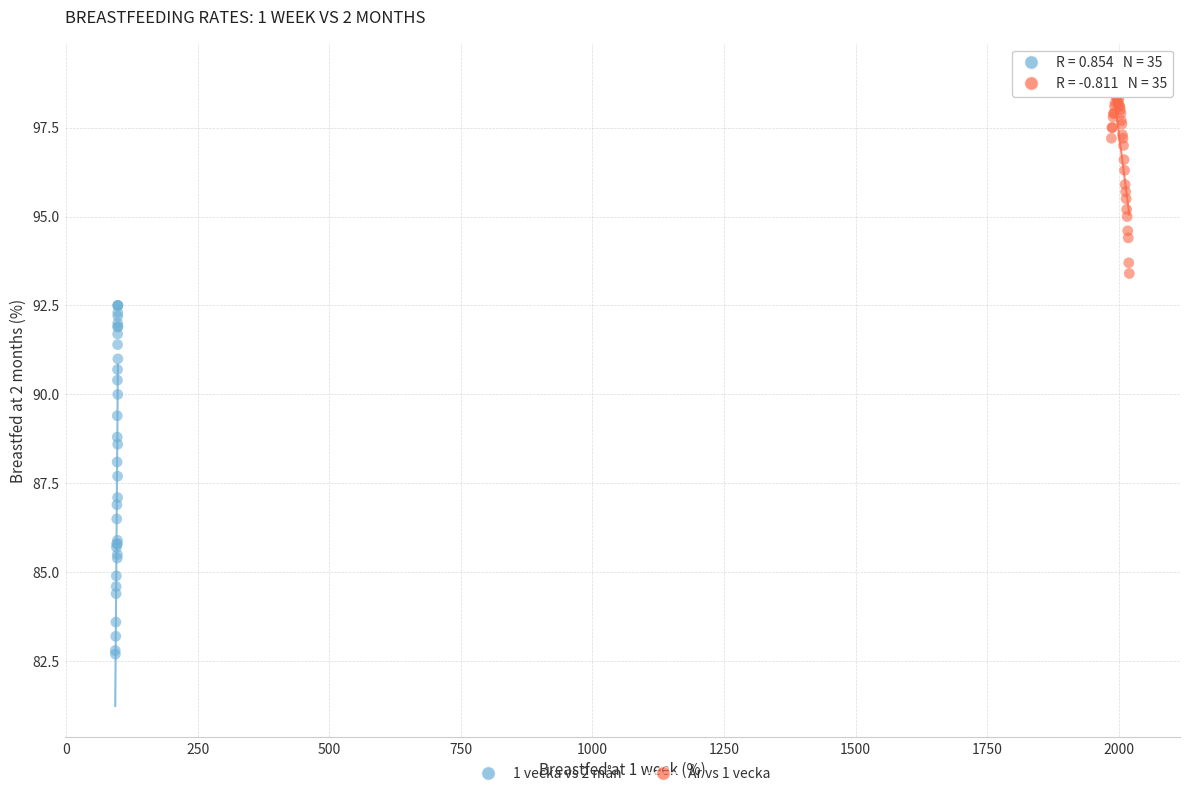

Which series reaches the maximum Y coordinate?

År vs 1 vecka